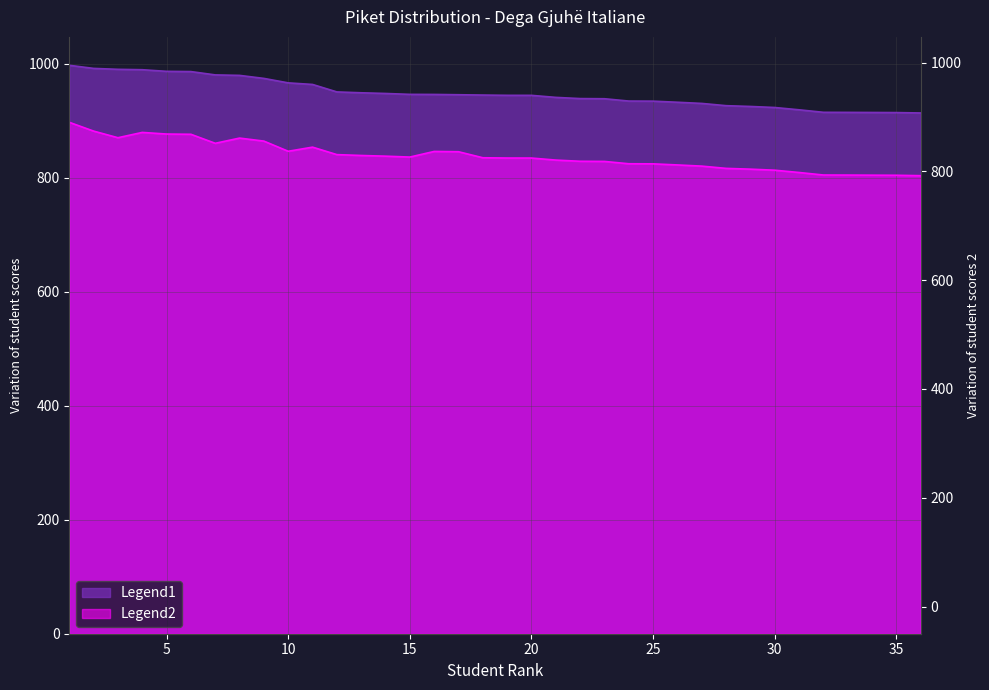

List the series in order of their peak value, highest first.

Legend1, Legend2